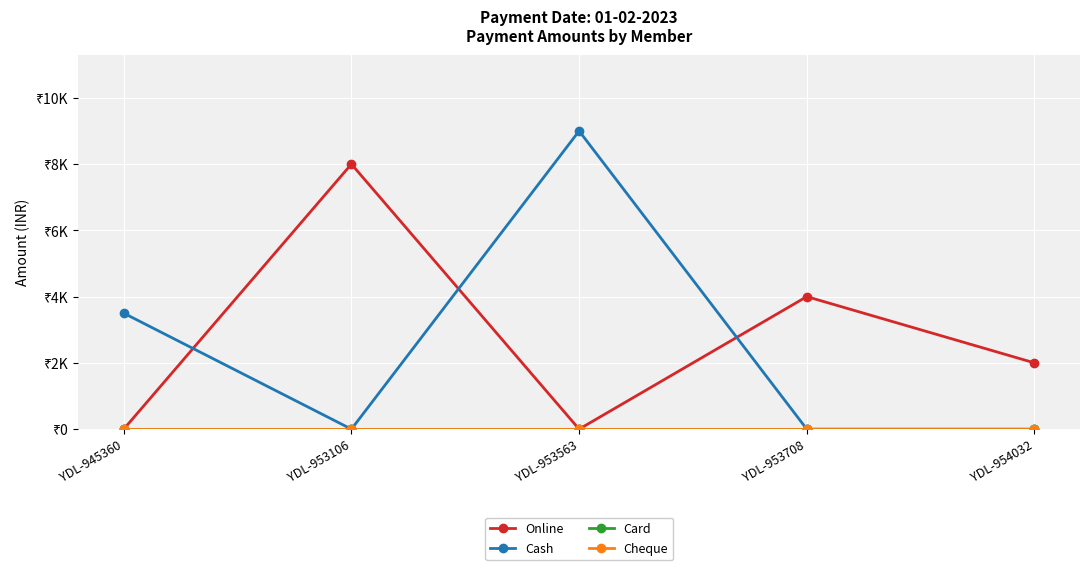

Does the chart have visible grid lines?

Yes